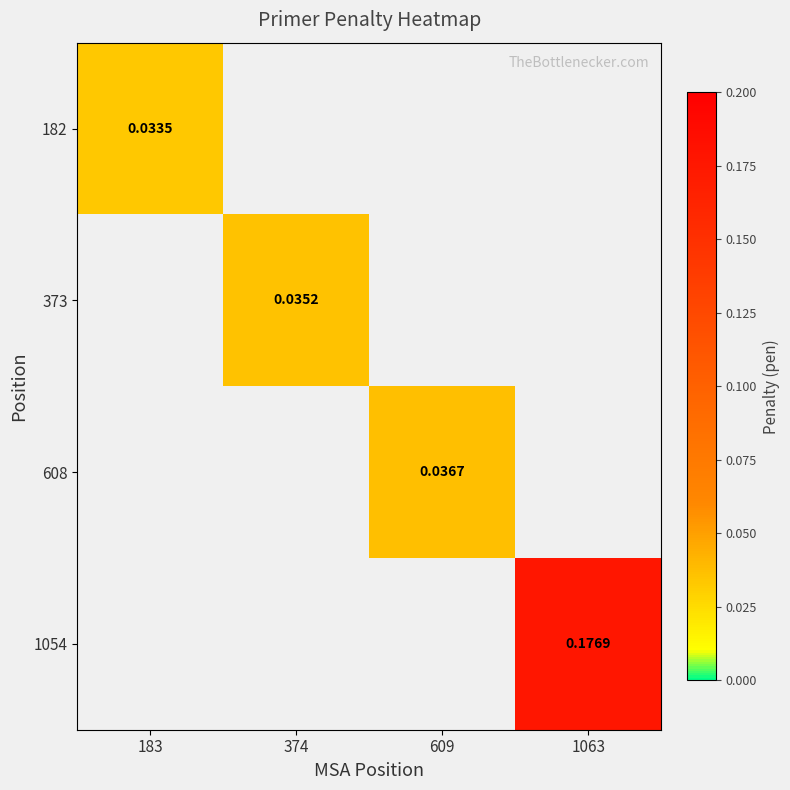

At how many categories does at least one series exceed 0?

4